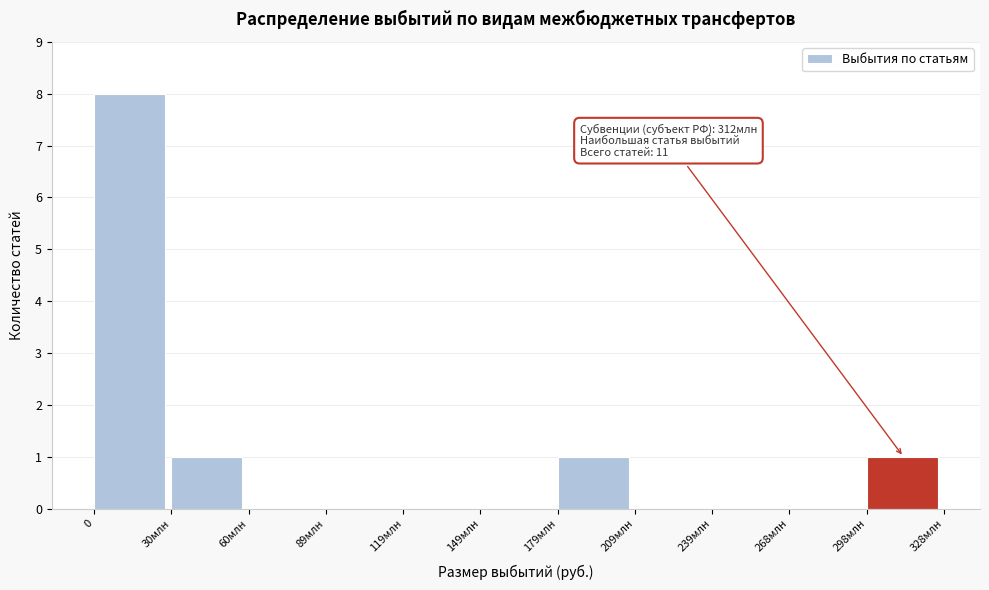

Reading right to left, extract all data points from this chart.

298млн=1	268млн=0	239млн=0	209млн=0	179млн=1	149млн=0	119млн=0	89млн=0	60млн=0	30млн=1	0=8